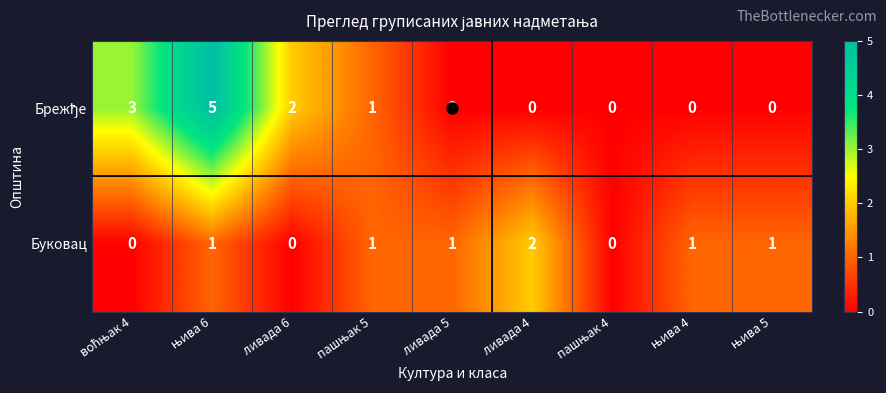

Which category has the highest value in the Буковац series?

ливада 4